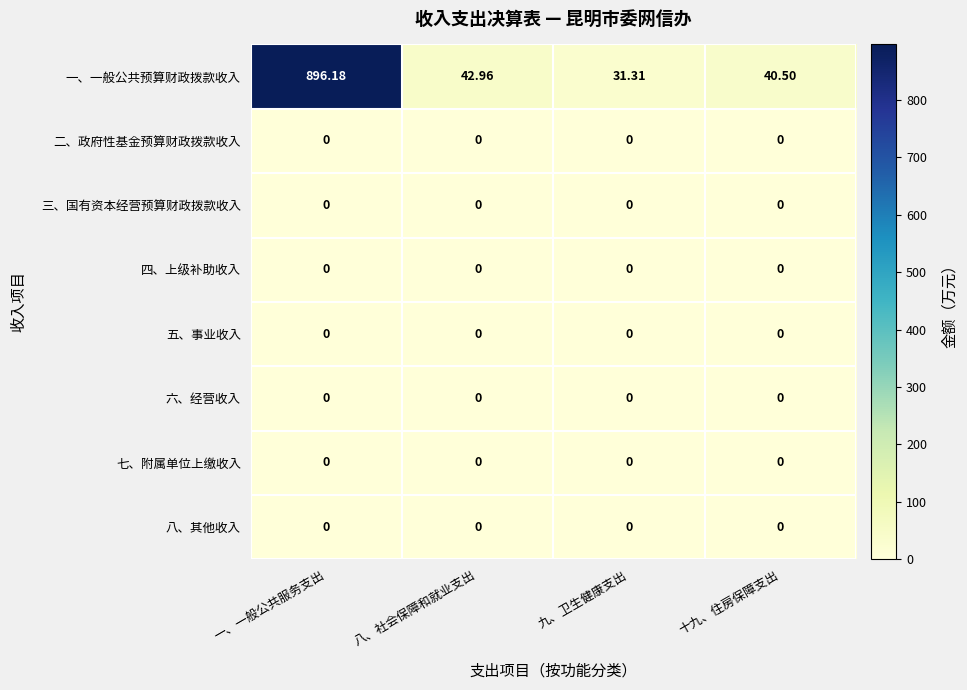

Between 八、社会保障和就业支出 and 九、卫生健康支出, which series saw the biggest shift?

一、一般公共预算财政拨款收入